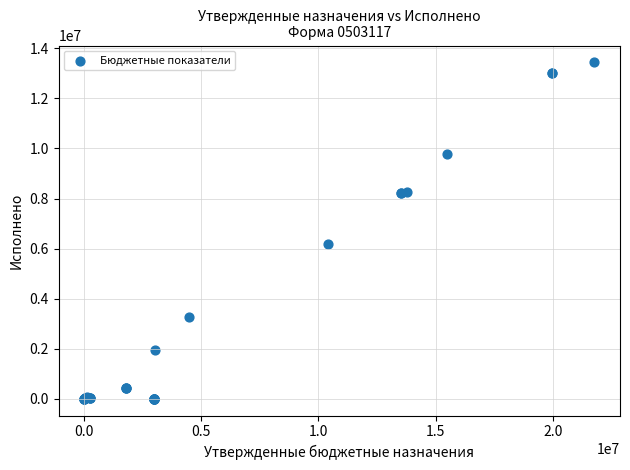

What Y value in the scatter plot is closest to 6721329?

6189380.2